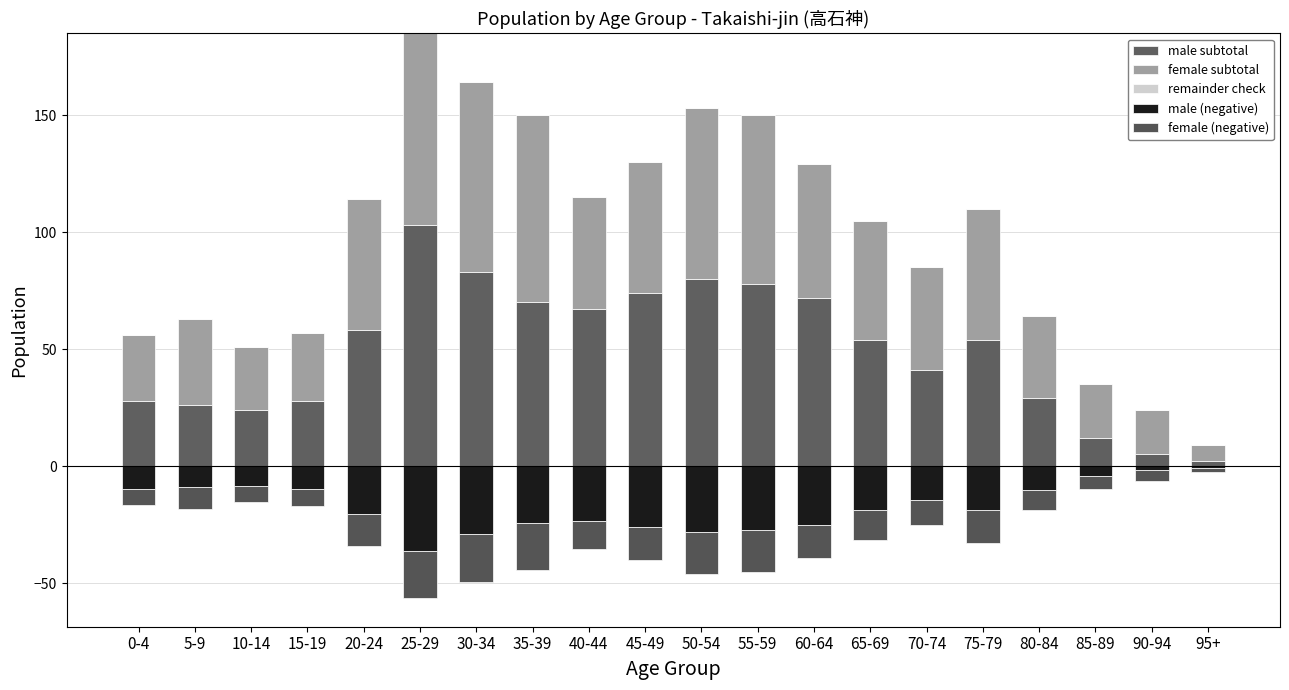

The value of female (negative) at 45-49 is -24.9. True or false?

False